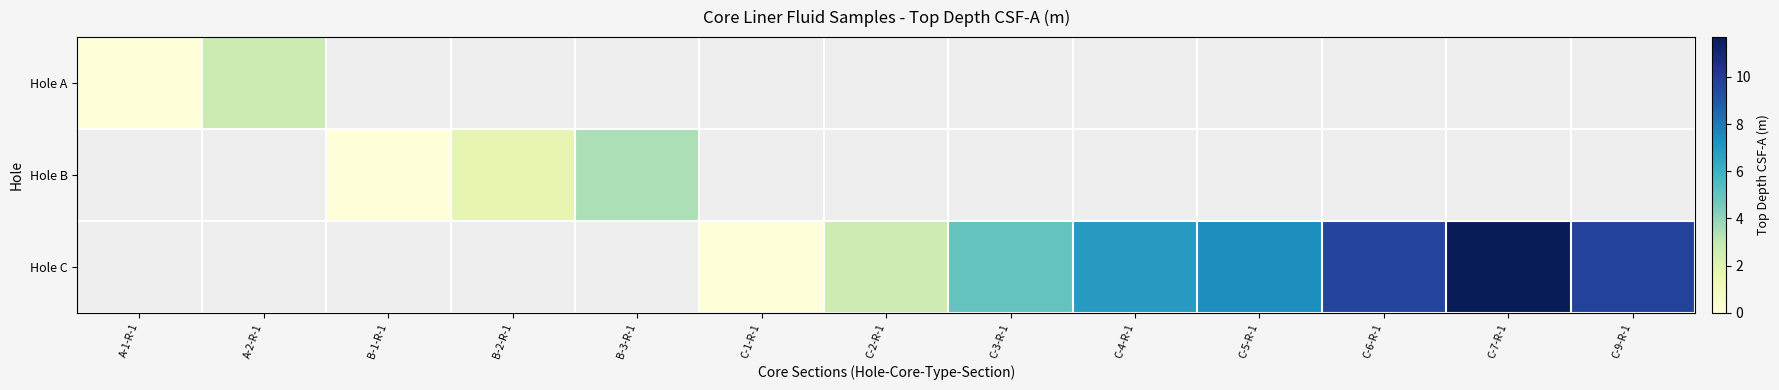

Where does the Hole C series first go above 0?

C-2-R-1